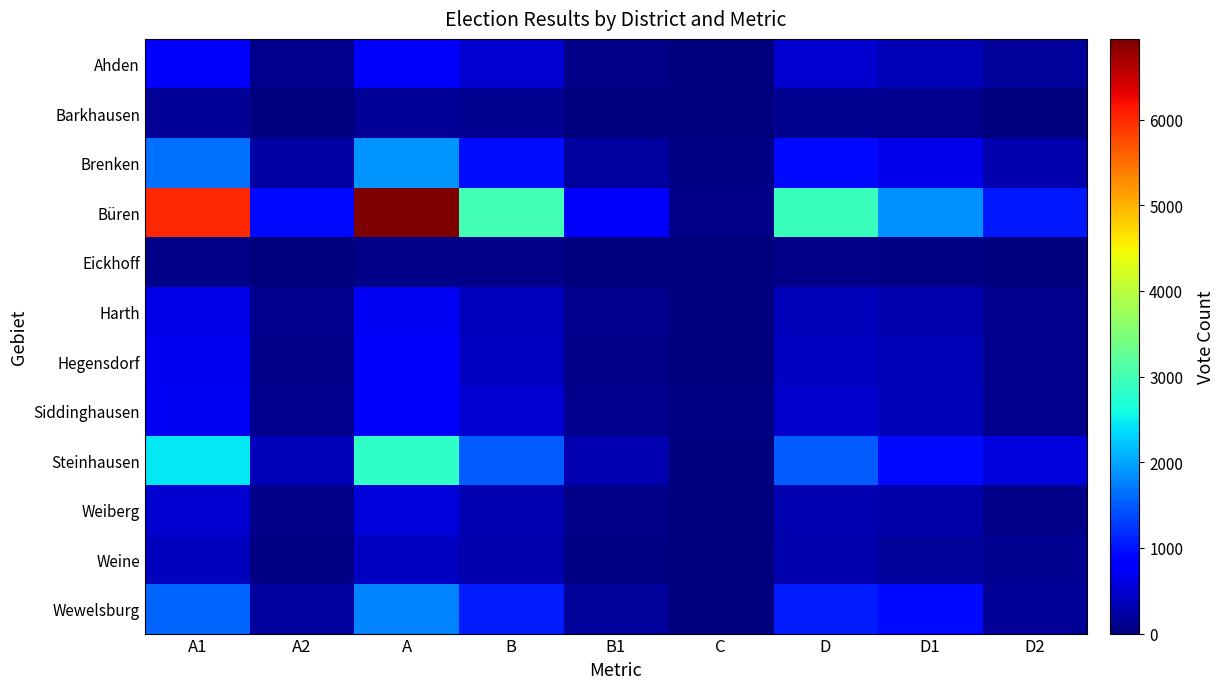

How many data points does each series have?

9